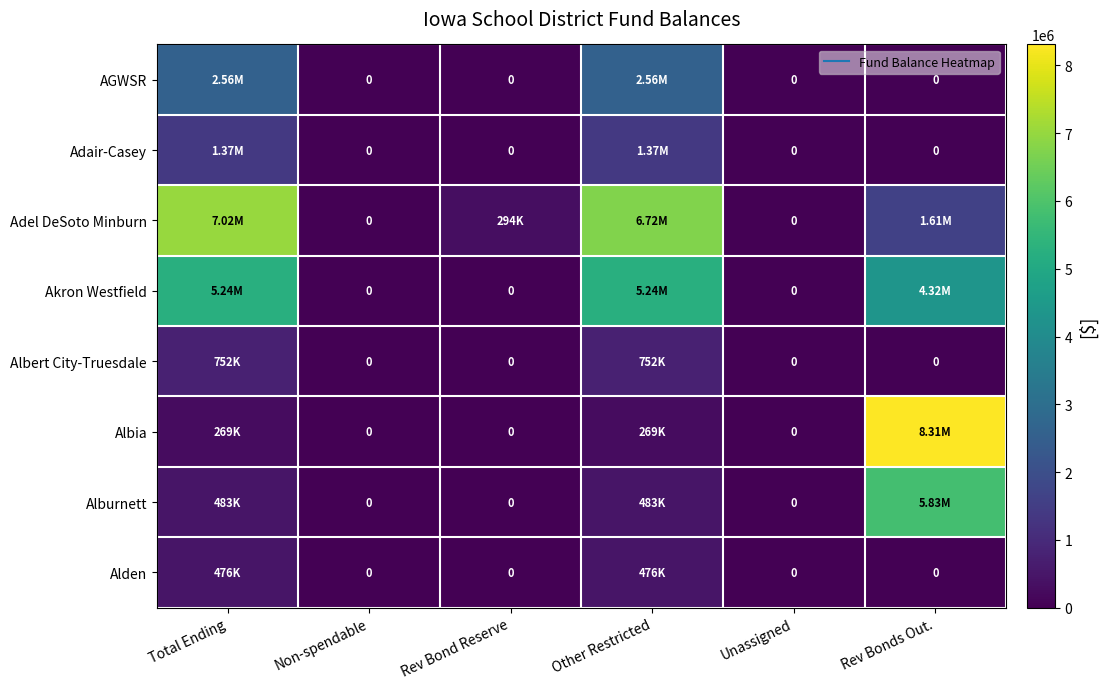

How many values in the Albia series are below 269458?

3